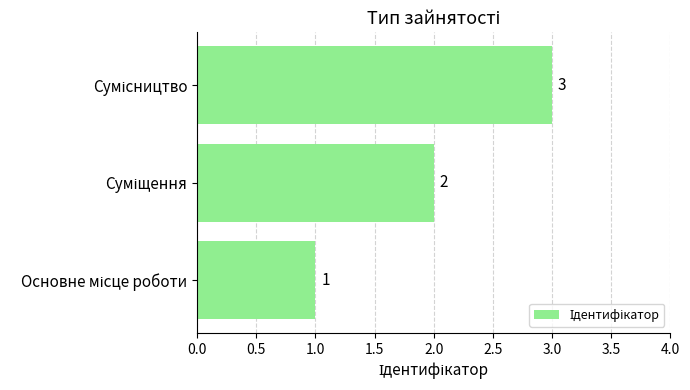

How many data points are less than 2?

1